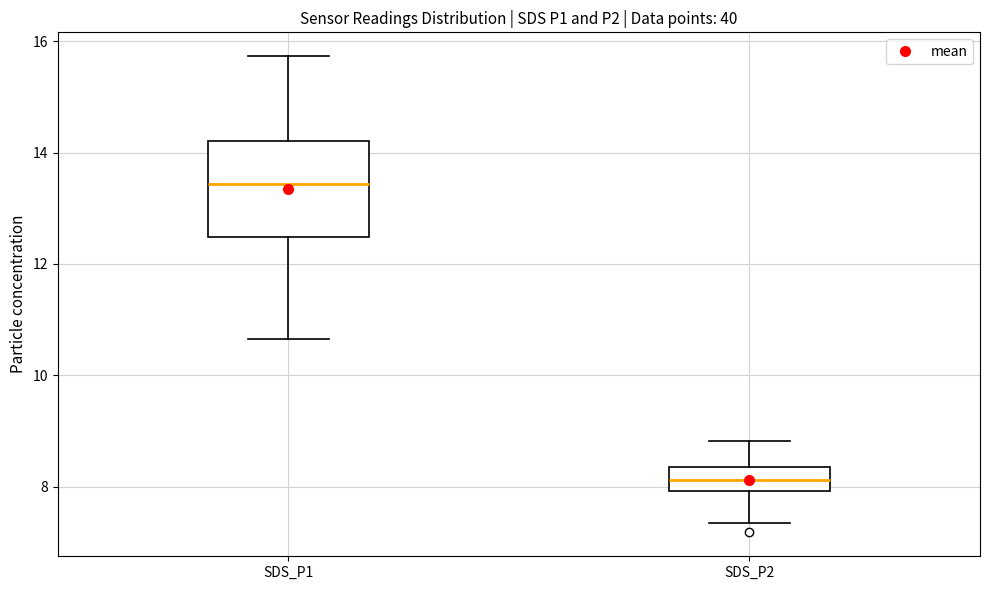

Reading left to right, transcribe this box plot: for each box, give where its median line is, the range the box spans, and where its two whiskers end, as read against the y-axis. The values are not printed on the chart, so give them approximately, as read against the axis.

SDS_P1: median 13.4, box 12.4 to 14.2, whiskers 10.6 to 15.8
SDS_P2: median 8.2, box 8.0 to 8.4, whiskers 7.4 to 8.8